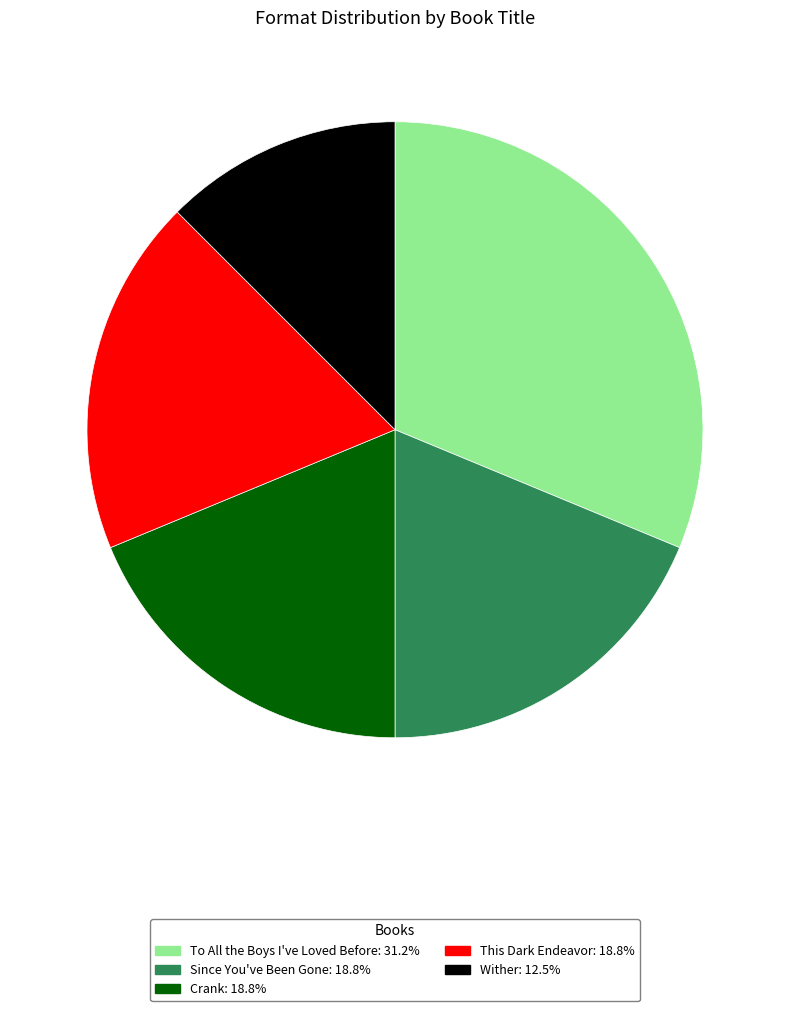

Do Since You've Been Gone and Crank together represent more than half of the pie?

No